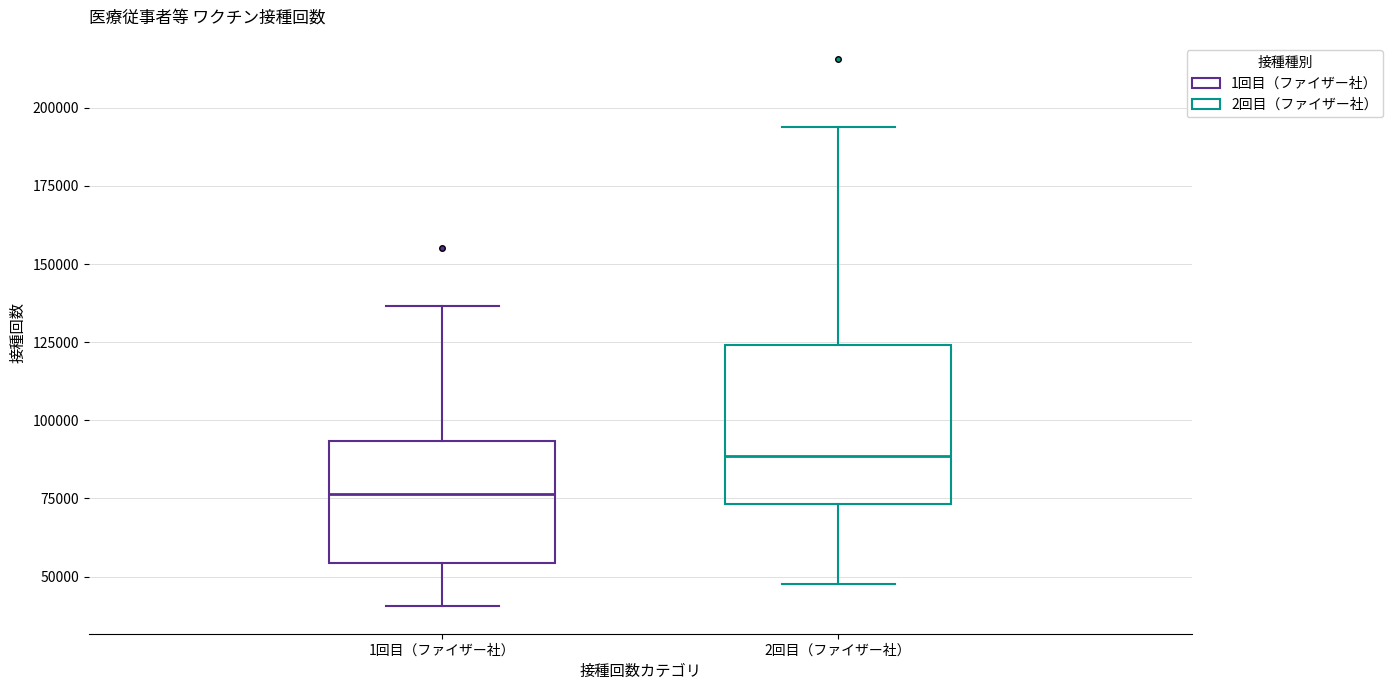

Reading left to right, read every box against the y-axis: the position of its median line, the range the box covers, and the ends of its whiskers. The values are not printed on the chart, so give them approximately, as read against the axis.

1回目（ファイザー社）: median 75000, box 55000 to 95000, whiskers 40000 to 135000
2回目（ファイザー社）: median 90000, box 75000 to 125000, whiskers 50000 to 195000